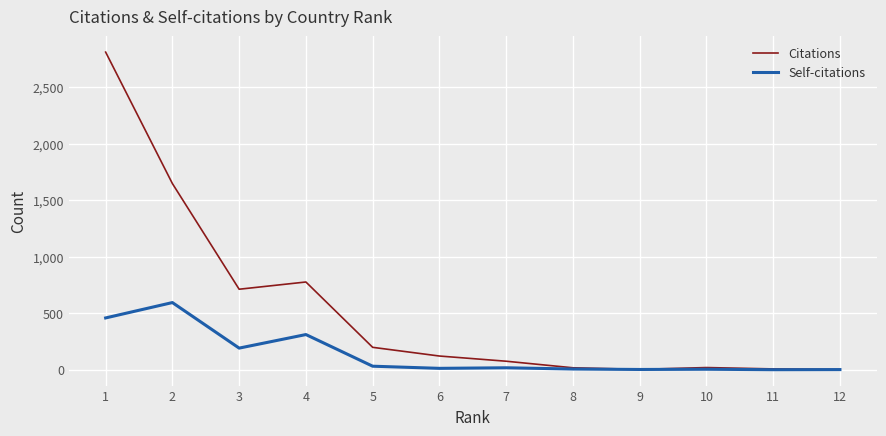

Between 2 and 9, which series saw the biggest shift?

Citations